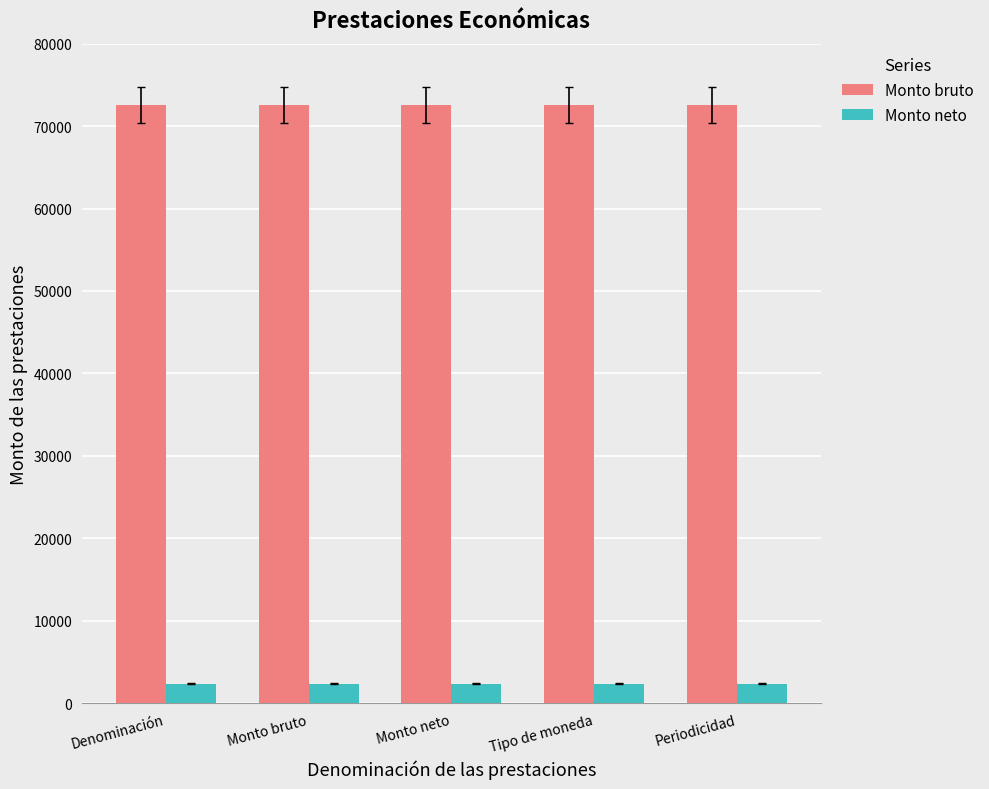

What is the spread (max minus min) of values at Periodicidad?

70190